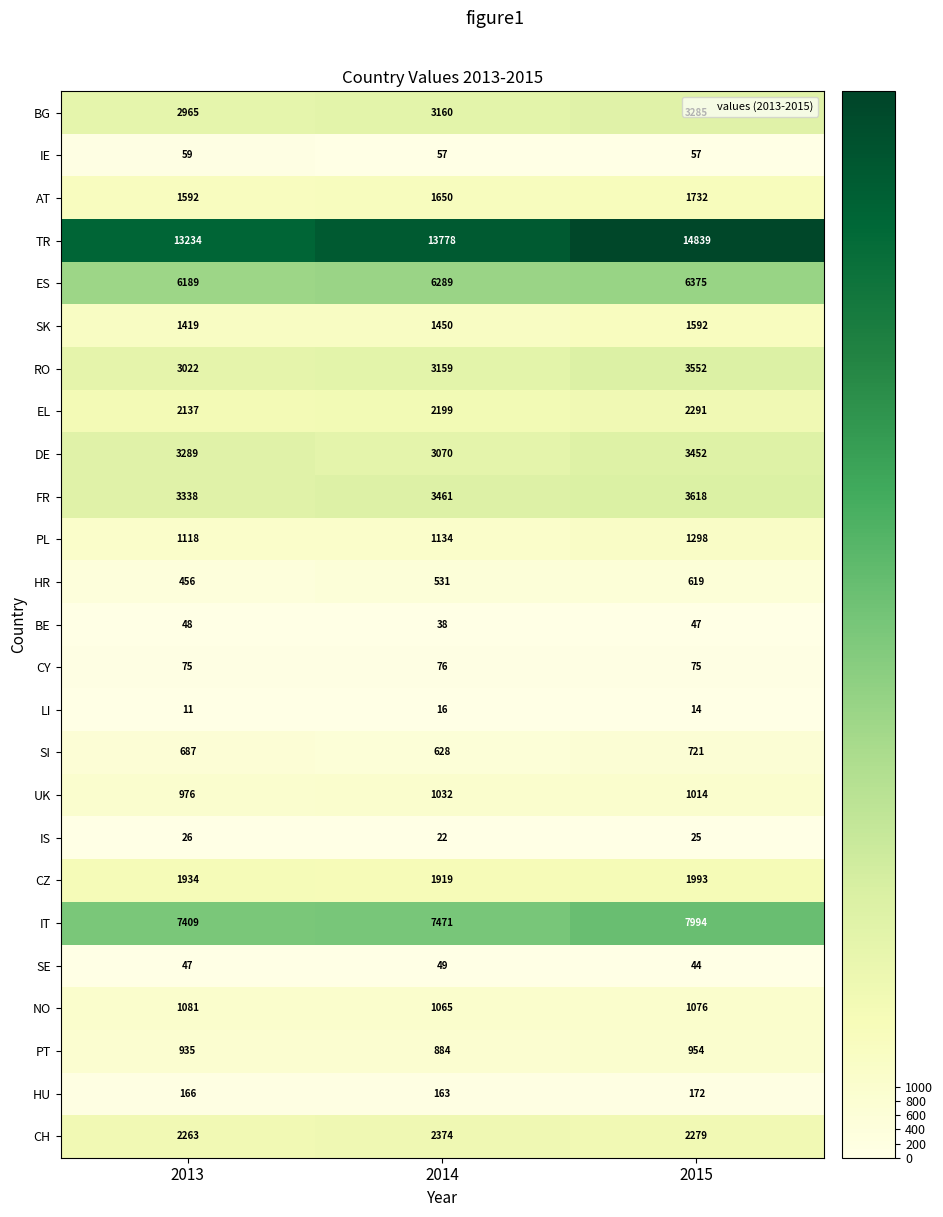

How many data points in PL are less than 1134?

1